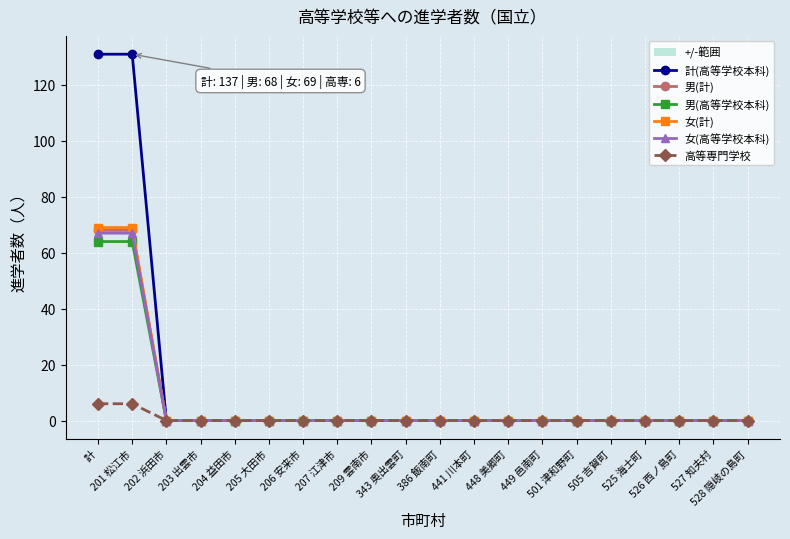

Where is 女(高等学校本科) nearest to the value 34?

計